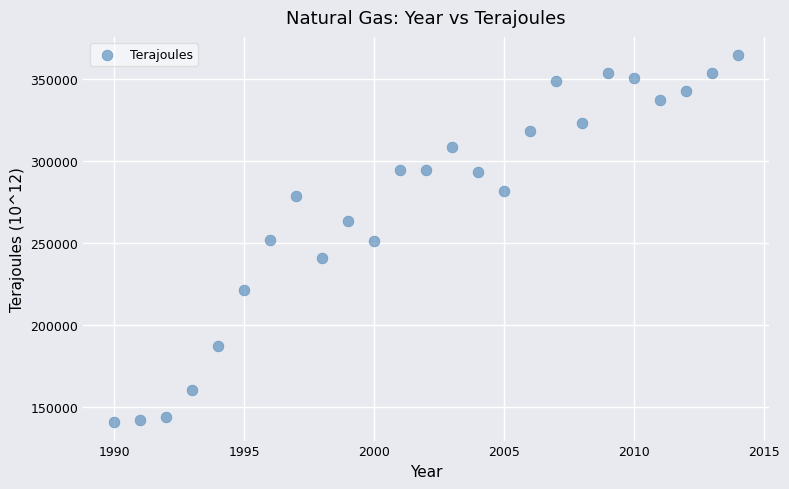

What is the range of X values (max minus min)?

24.0